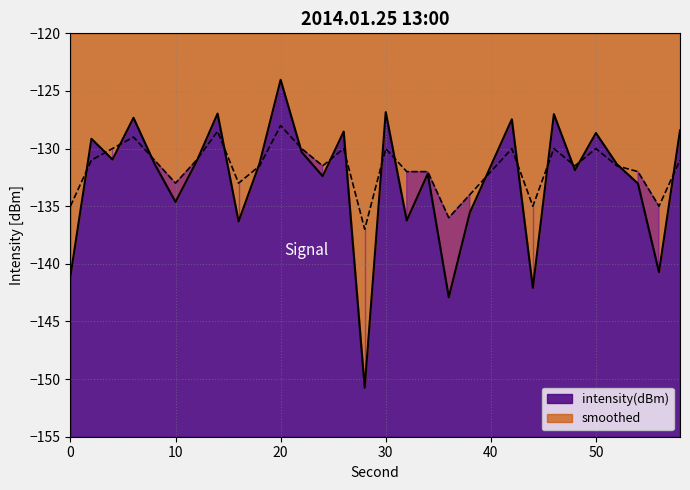

Which has a higher value, 6 or 38?

6